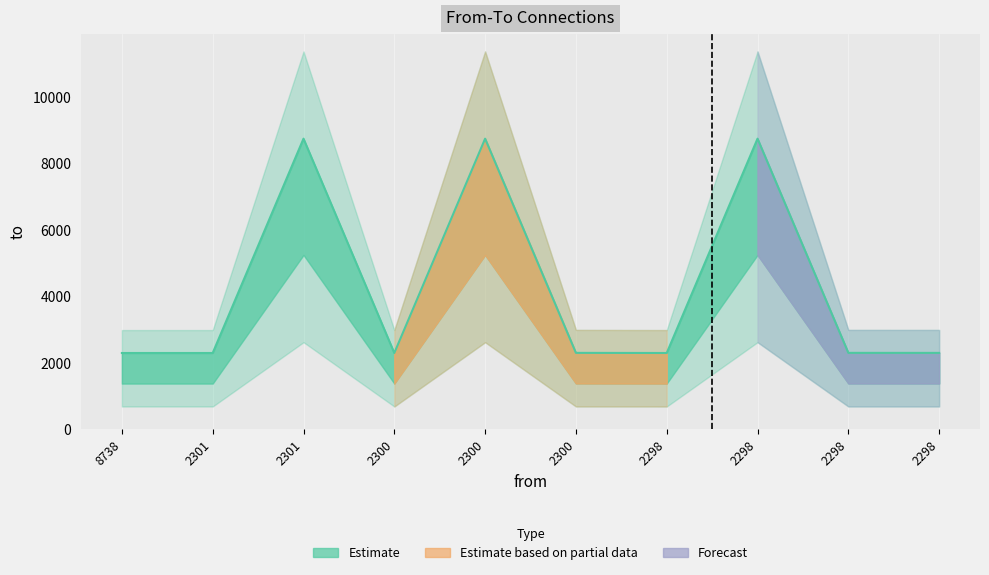

List the labels in order of value, largest first.

2301, 2300, 2298, 2300, 2298, 2298, 8738, 2301, 2300, 2298